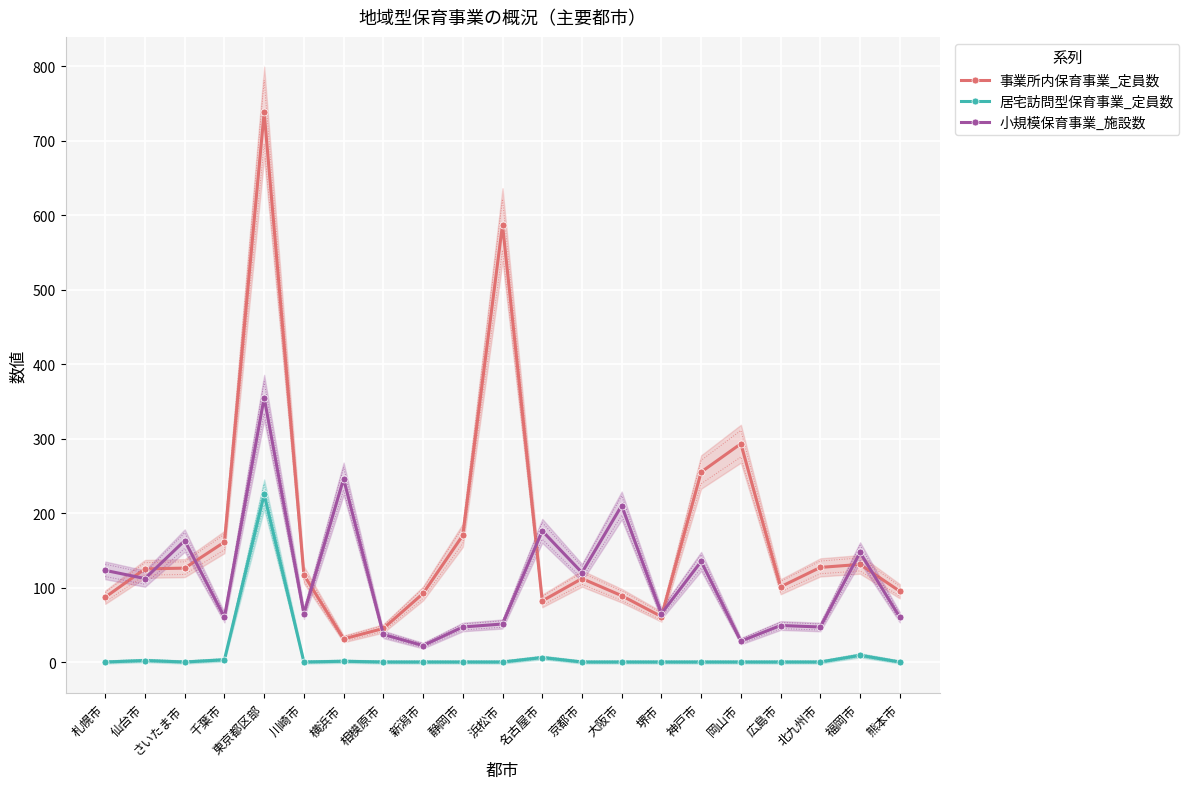

At which category is the sum across all series the highest?

東京都区部